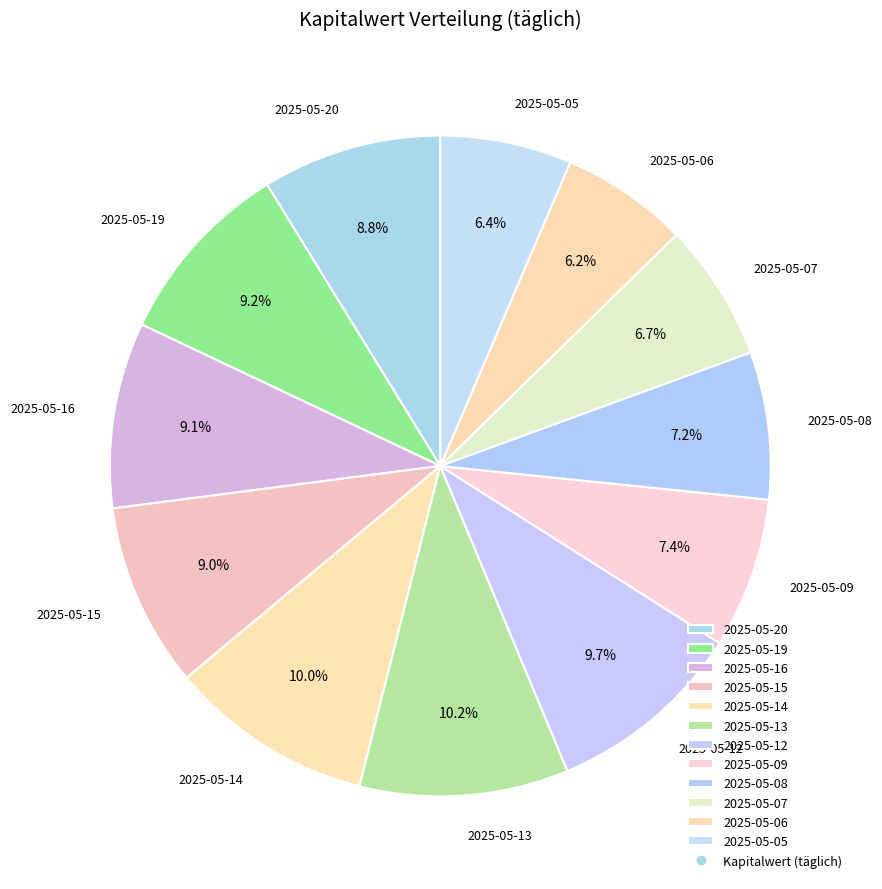

Is it true that 2025-05-19 is 1% of the pie?

False